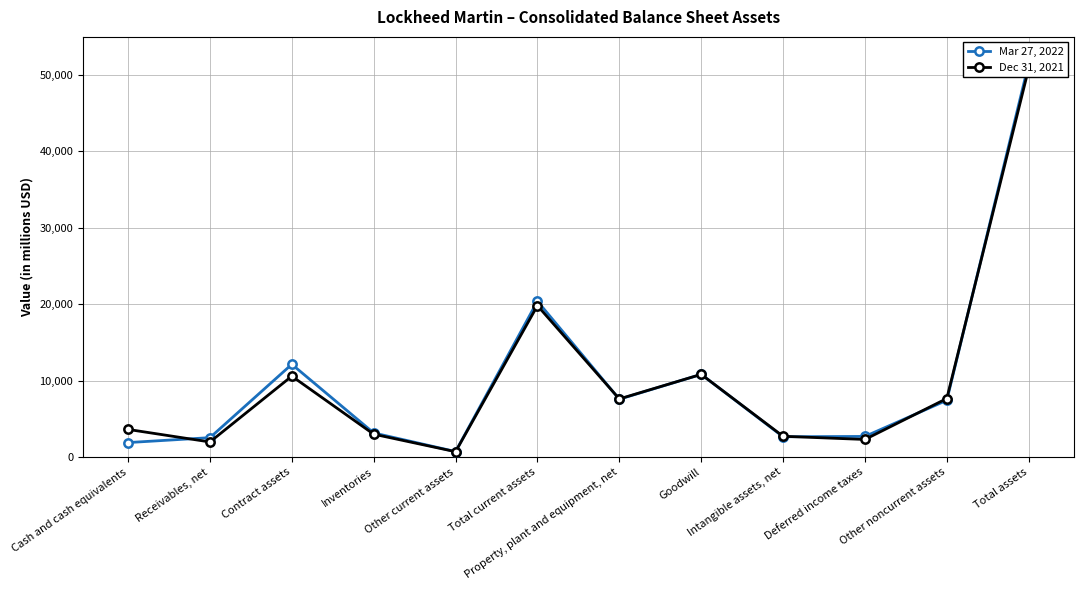

Which series ends up on top after the final intersection of Mar 27, 2022 and Dec 31, 2021?

Mar 27, 2022